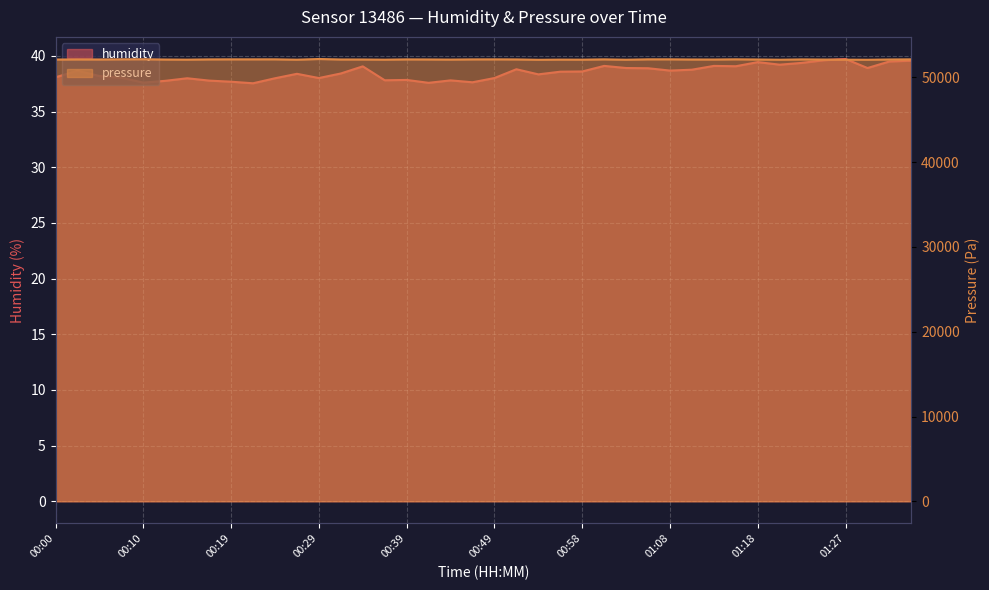

True or false: humidity and pressure_norm cross at least once.

False